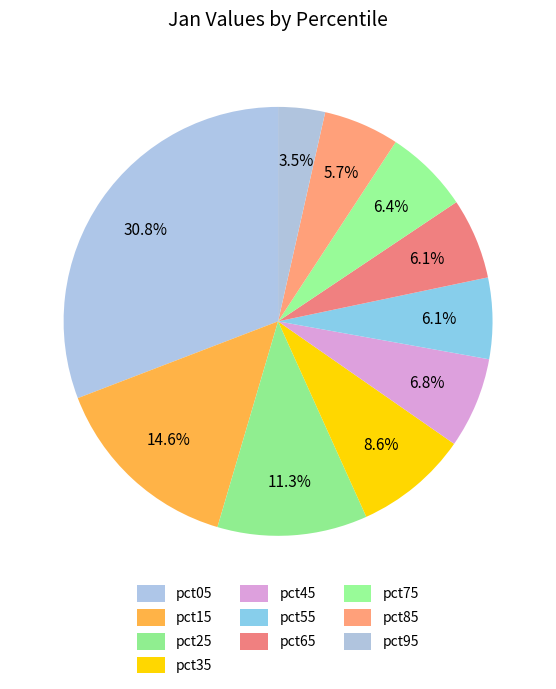

What is the smallest slice in the pie chart?

pct95